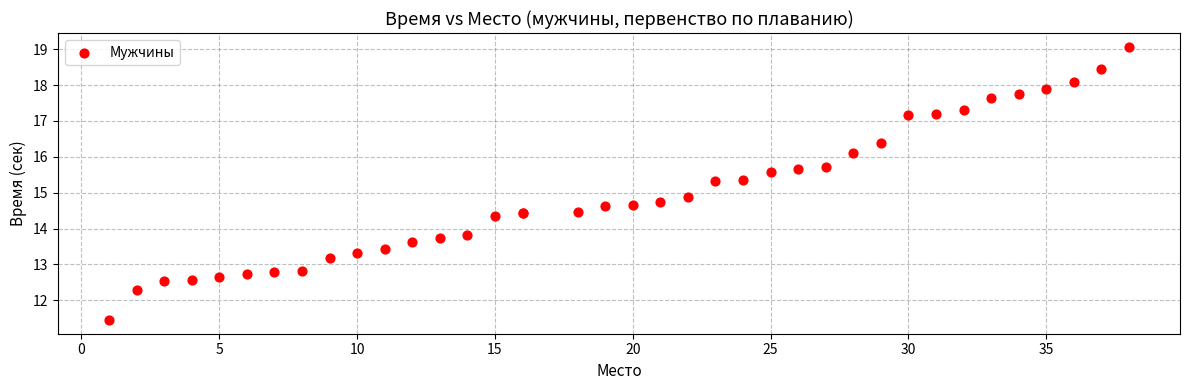

What Y value in the scatter plot is closest to 15?

14.9